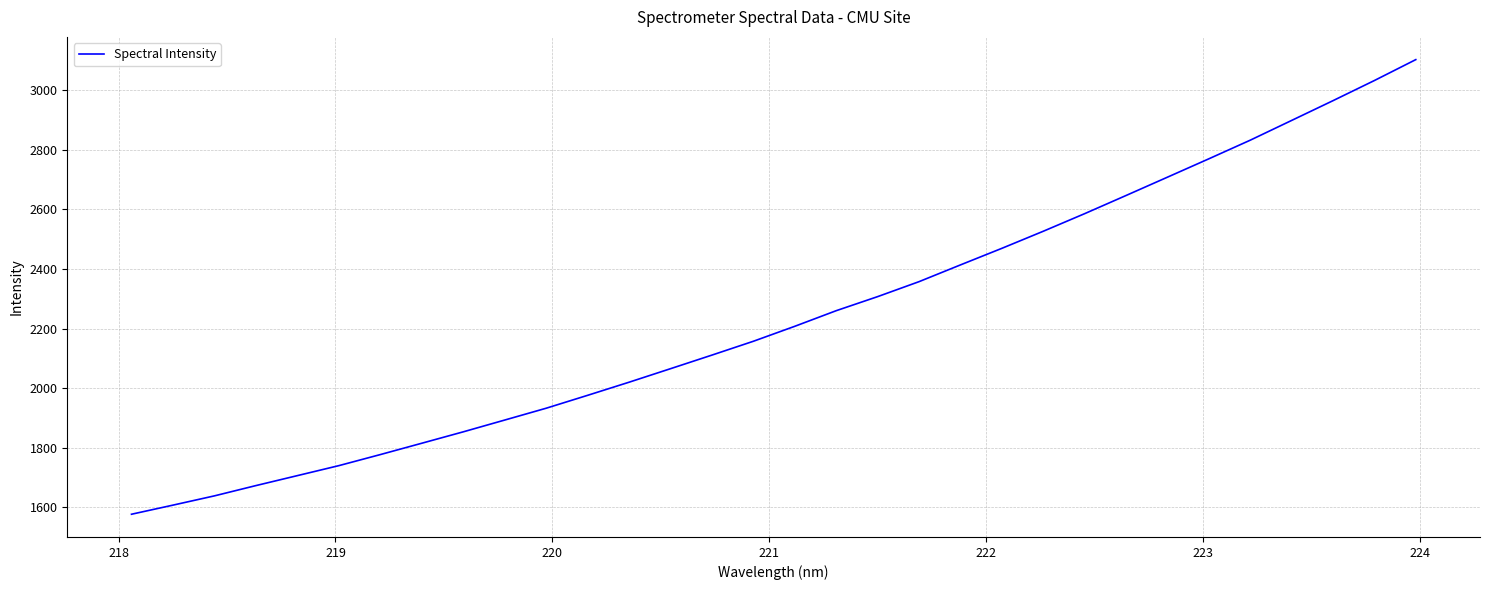

Reading right to left, extract all data points from this chart.

3102.6	3032.5	2964.9	2898.5	2832.2	2769.7	2708.1	2646.6	2585.6	2526.6	2469.2	2413.6	2357.3	2307.1	2259.9	2207.5	2157.2	2110.8	2065.2	2019.8	1975.8	1932.5	1892.8	1853.3	1815.0	1777.0	1739.8	1706.3	1672.9	1638.4	1607.3	1576.7